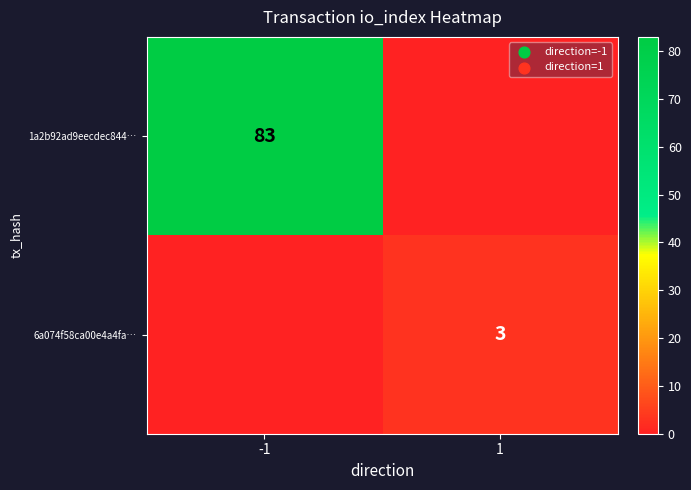

At which category is the sum across all series the highest?

-1